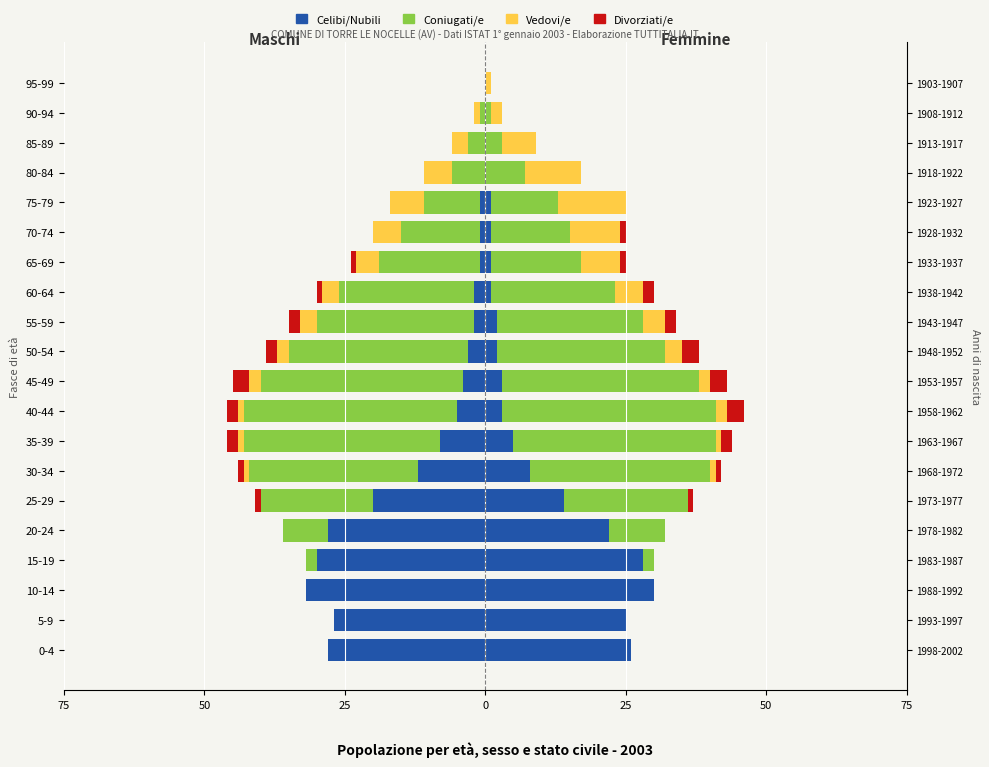

What is the average value of the Coniugati/e series?

-15